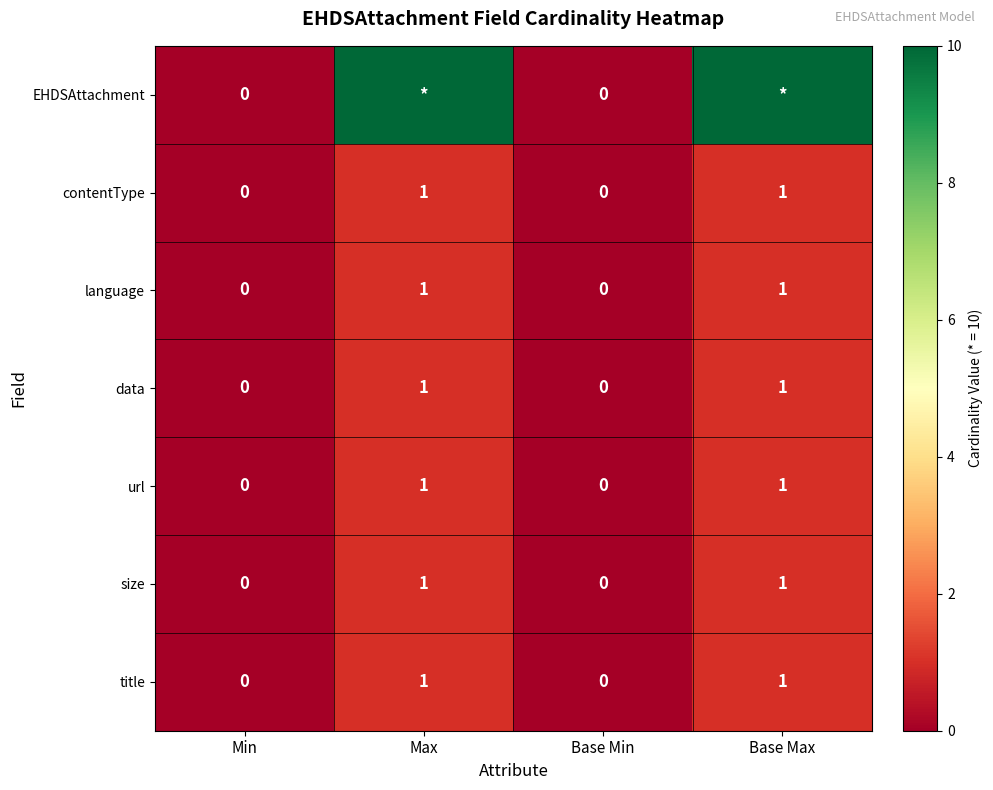

The title series shows 0 at Min. True or false?

True